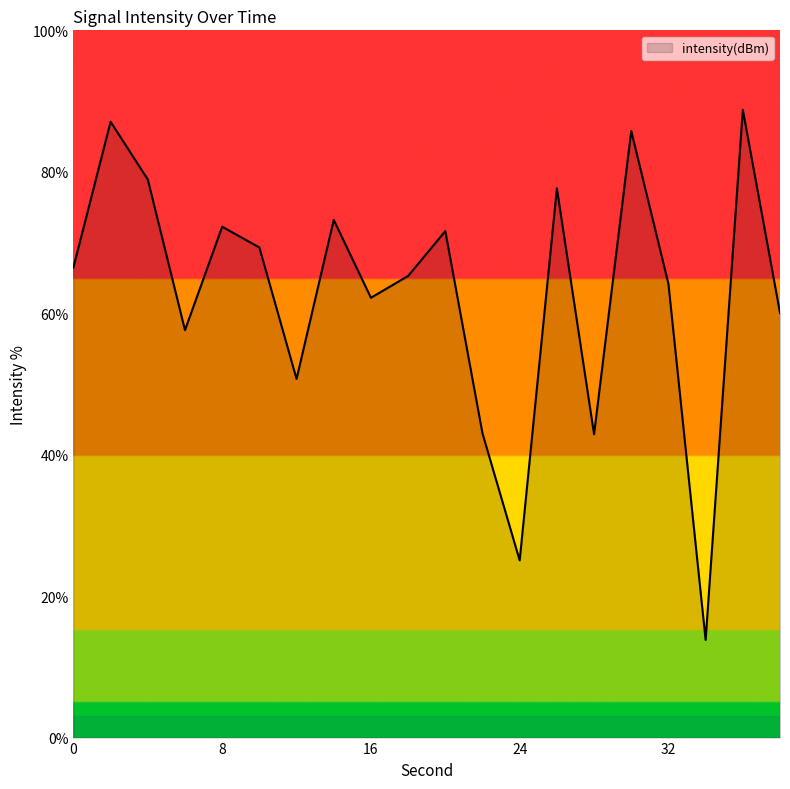

What is the greatest value displayed?

88.8